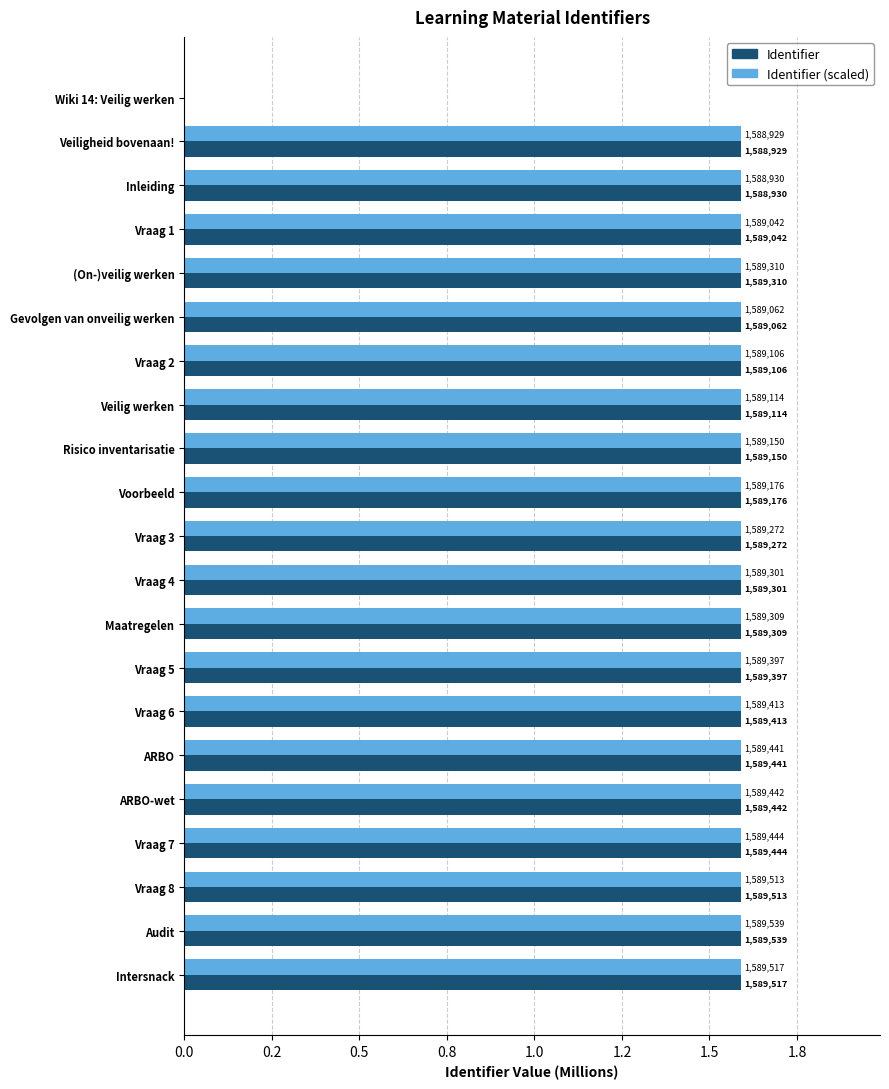

Which series has the largest range (max minus min)?

Identifier